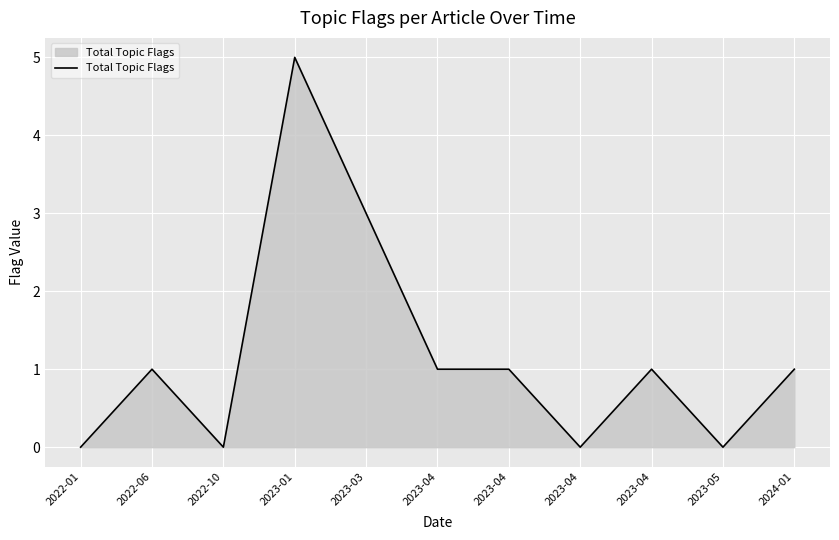

At which label does the data first exceed 1?

2023-01